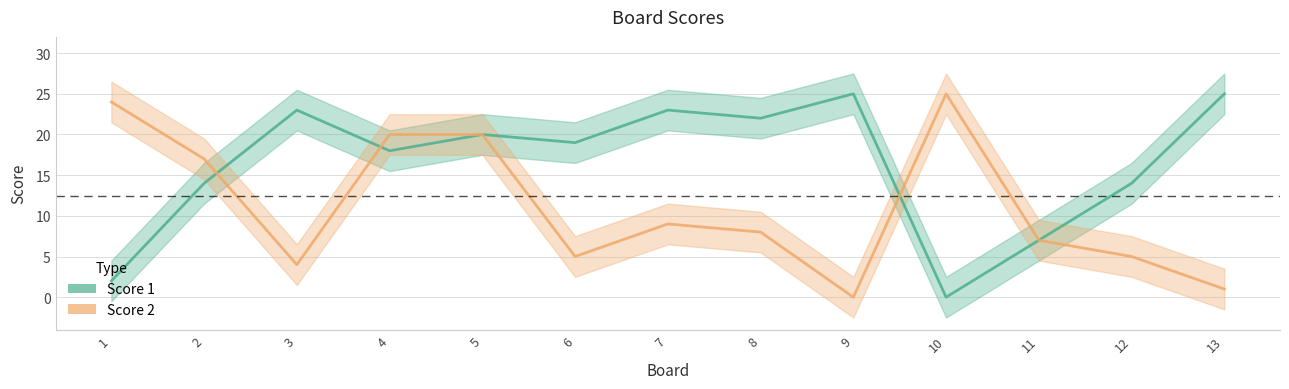

What is the maximum value shown in the chart?

25